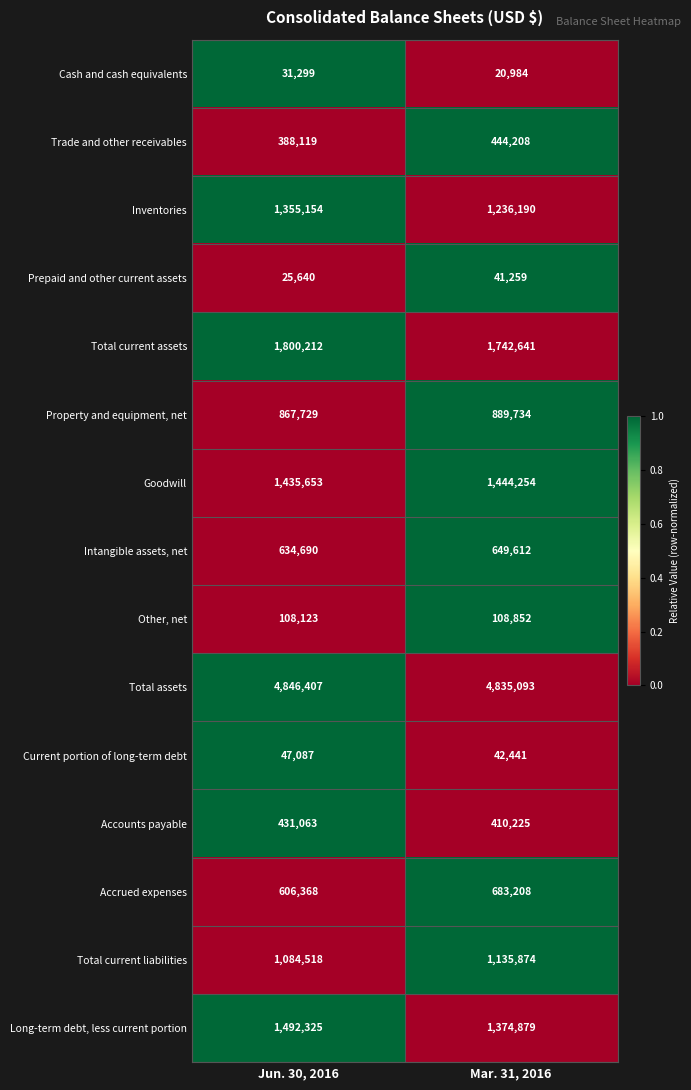

Which category has the highest value in the Intangible assets, net series?

Mar. 31, 2016